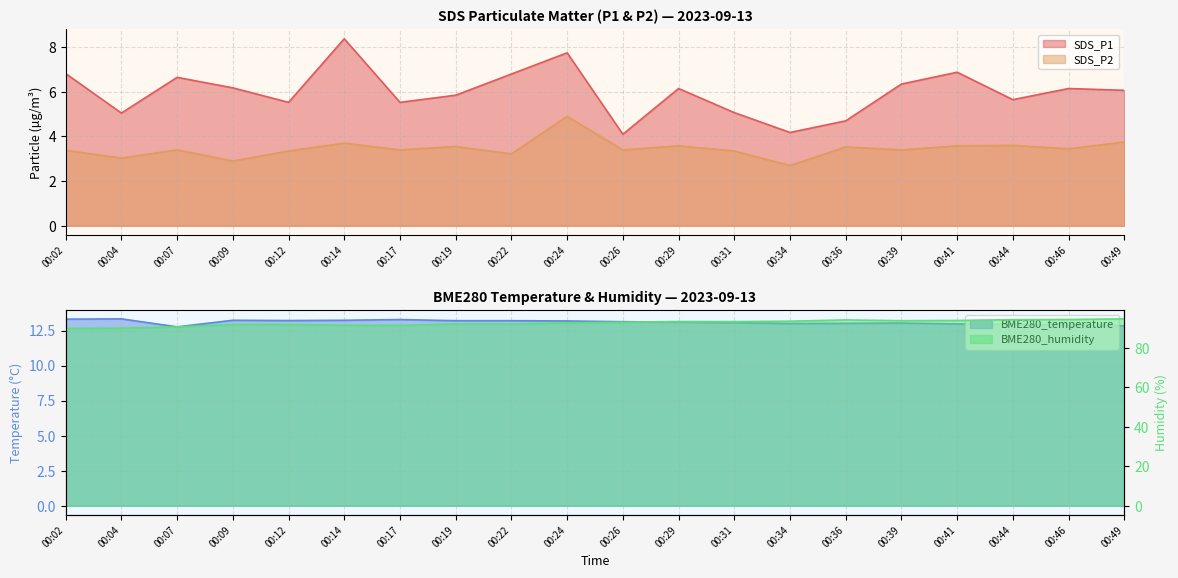

What are all the series names shown in the legend?

SDS_P1, SDS_P2, BME280_temperature, BME280_humidity